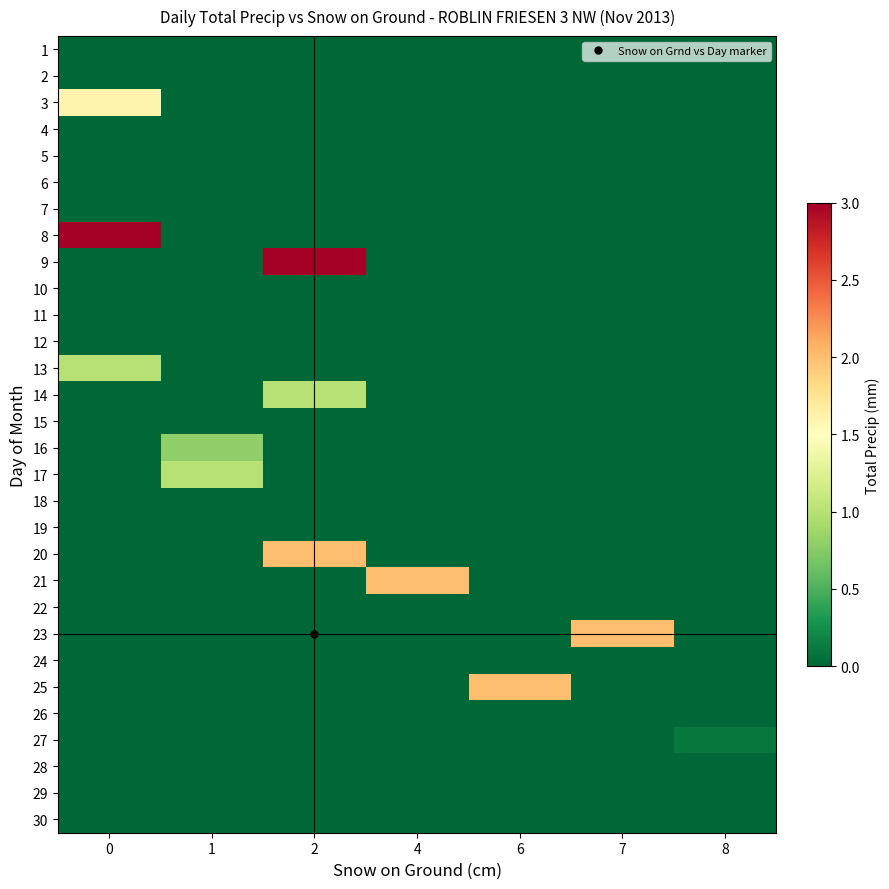

At how many categories does at least one series exceed 1?

5